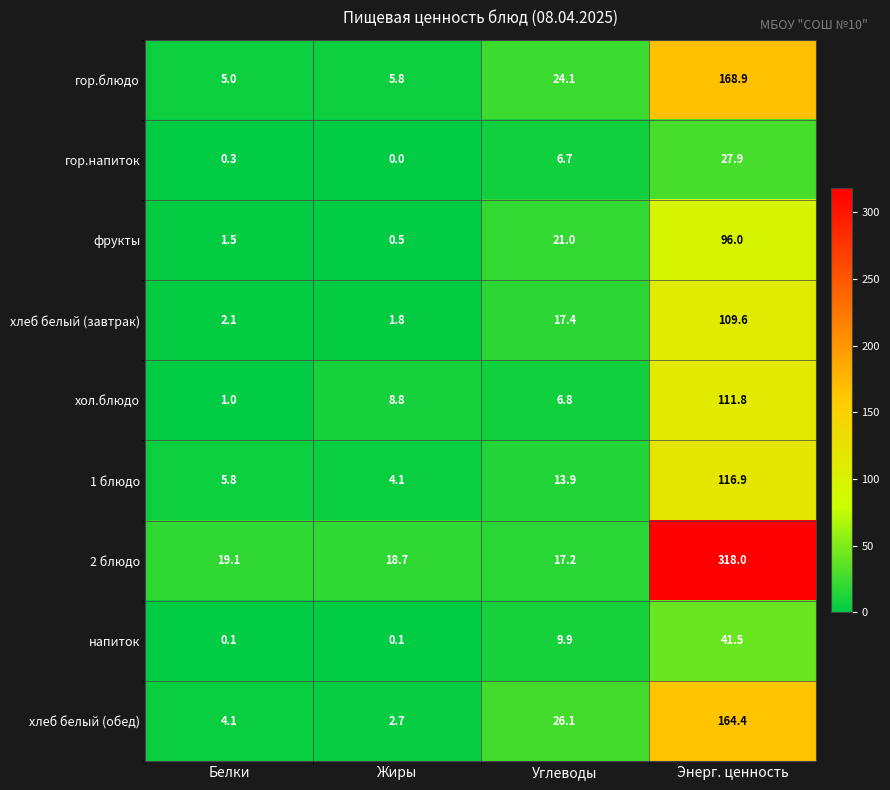

Is it true that 2 блюдо equals 7.6 at Белки?

False